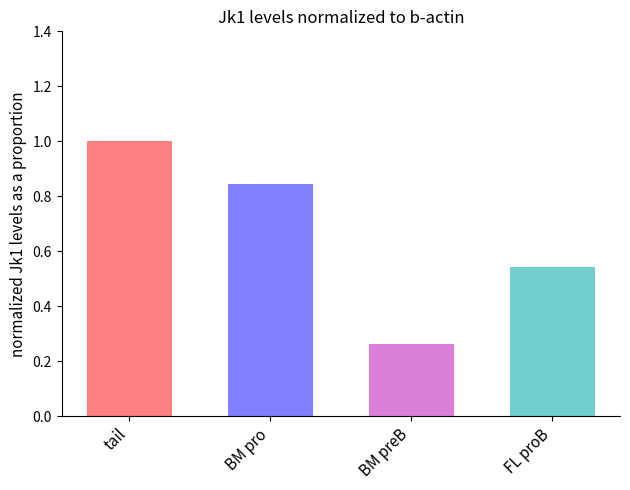

What is the sum of all values?

2.7